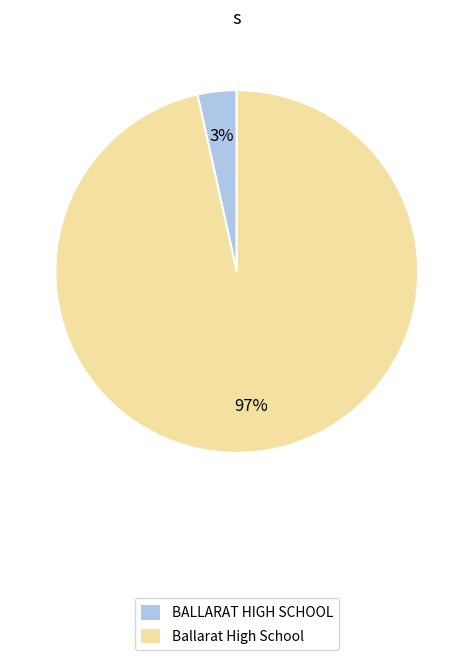

The BALLARAT HIGH SCHOOL slice represents 3% of the pie. True or false?

True